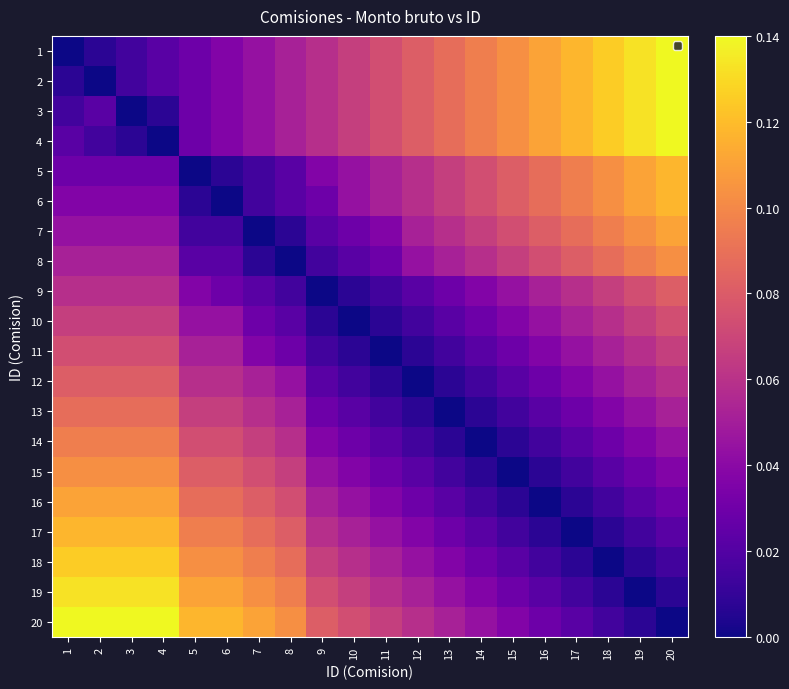

Rank the series by their maximum value, from lowest to highest.

10, 11, 9, 12, 13, 14, 8, 15, 7, 16, 5, 6, 17, 18, 19, 1, 2, 3, 4, 20